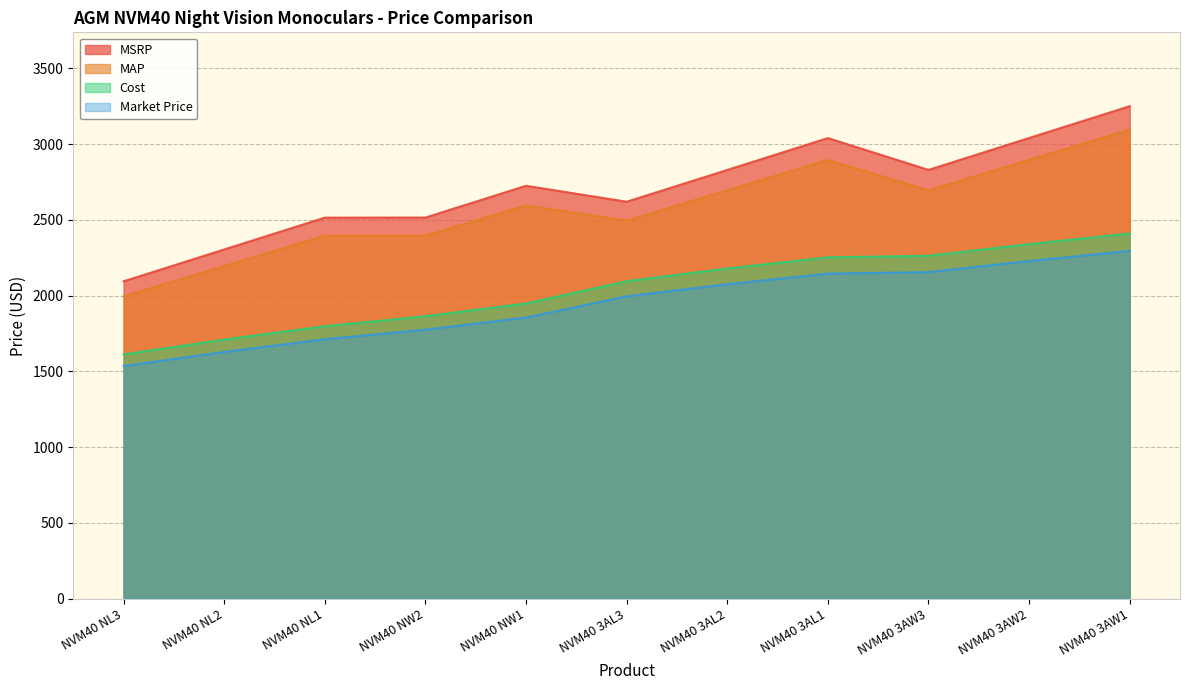

How many series are shown in this chart?

4